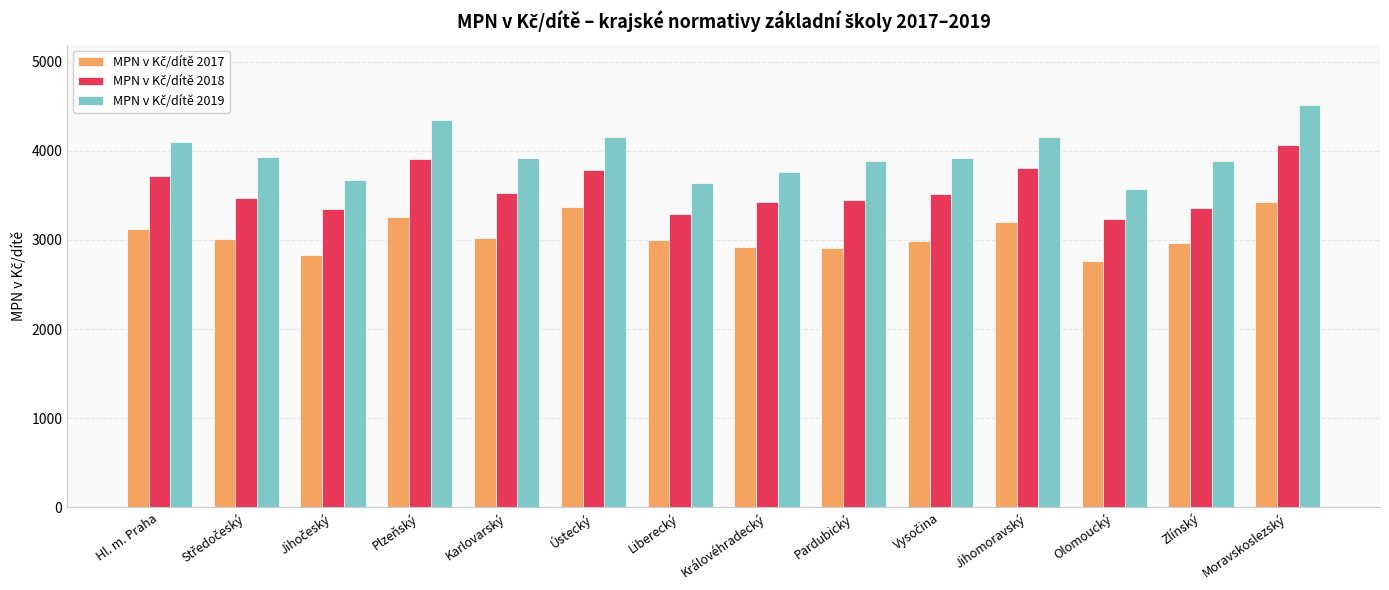

What is the greatest value displayed?

4513.9